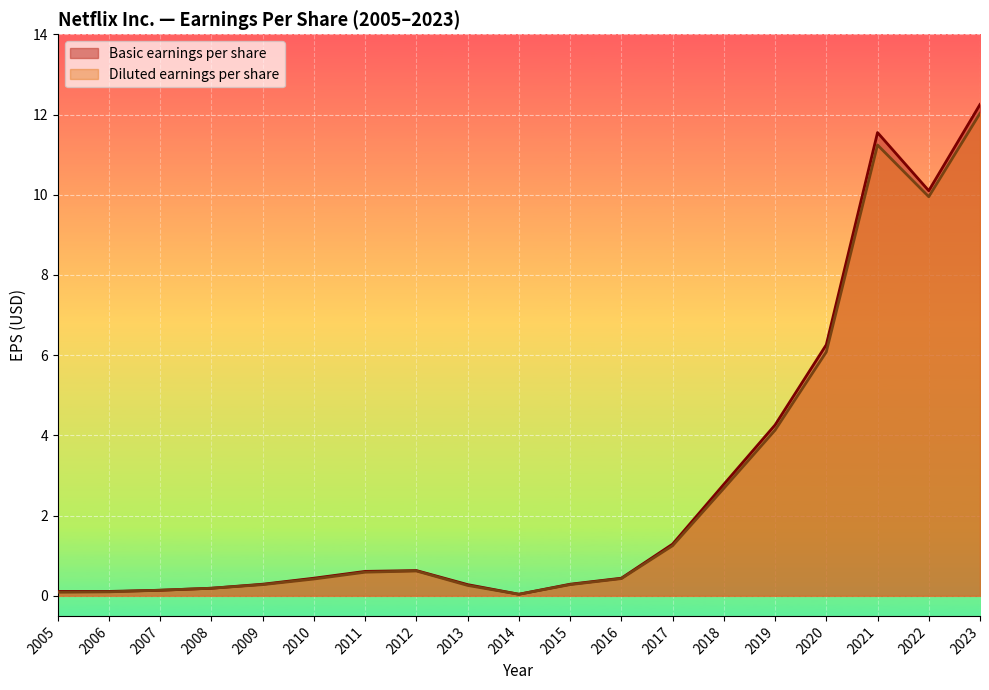

Rank the series by their average value, from lowest to highest.

Diluted earnings per share, Basic earnings per share